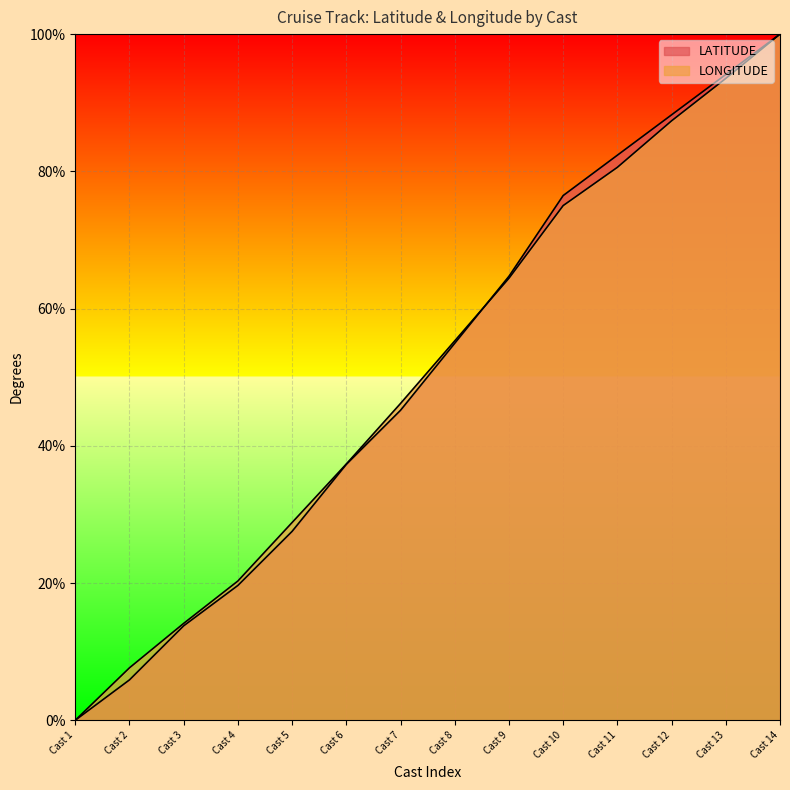

Reading left to right, what are all the values shown in this chart?

LATITUDE: 0.0	5.9	13.8	19.6	27.5	37.3	45.2	54.9	64.7	76.5	82.4	88.2	94.1	100.0
LONGITUDE: 0.0	7.6	14.1	20.3	28.8	37.3	46.2	55.3	64.4	75.0	80.6	87.4	93.5	100.0